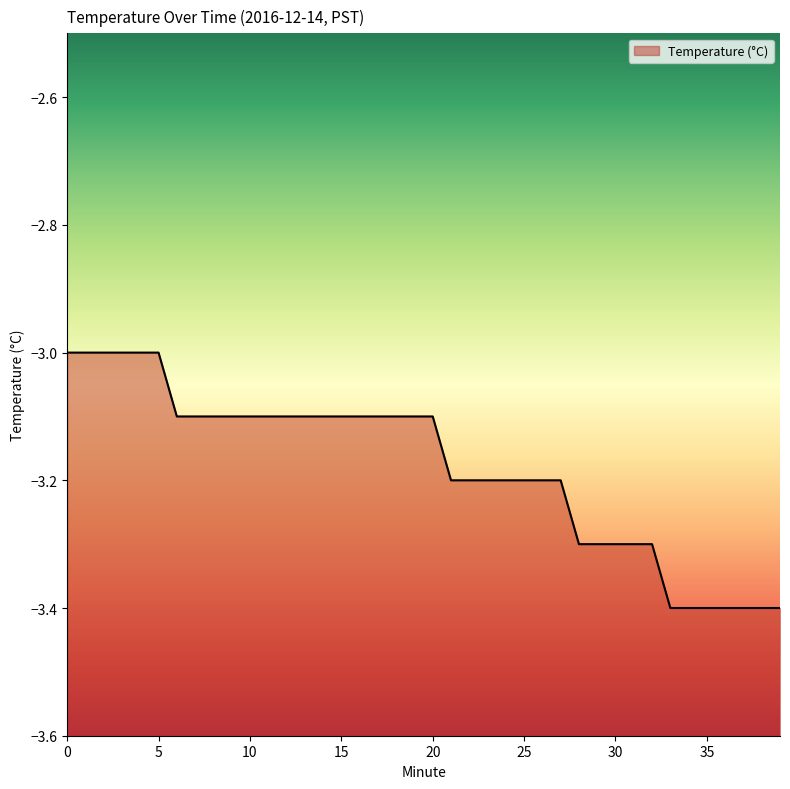

How many values are between -3 and -2?

6